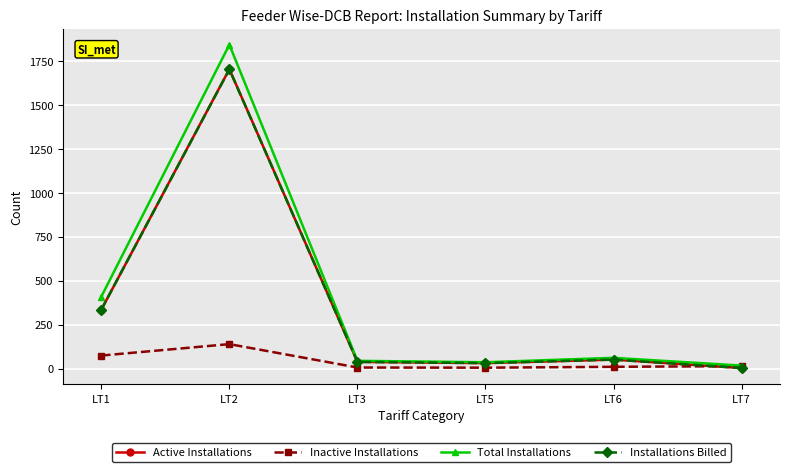

Where do Installations Billed and Inactive Installations first cross each other?

LT6 and LT7